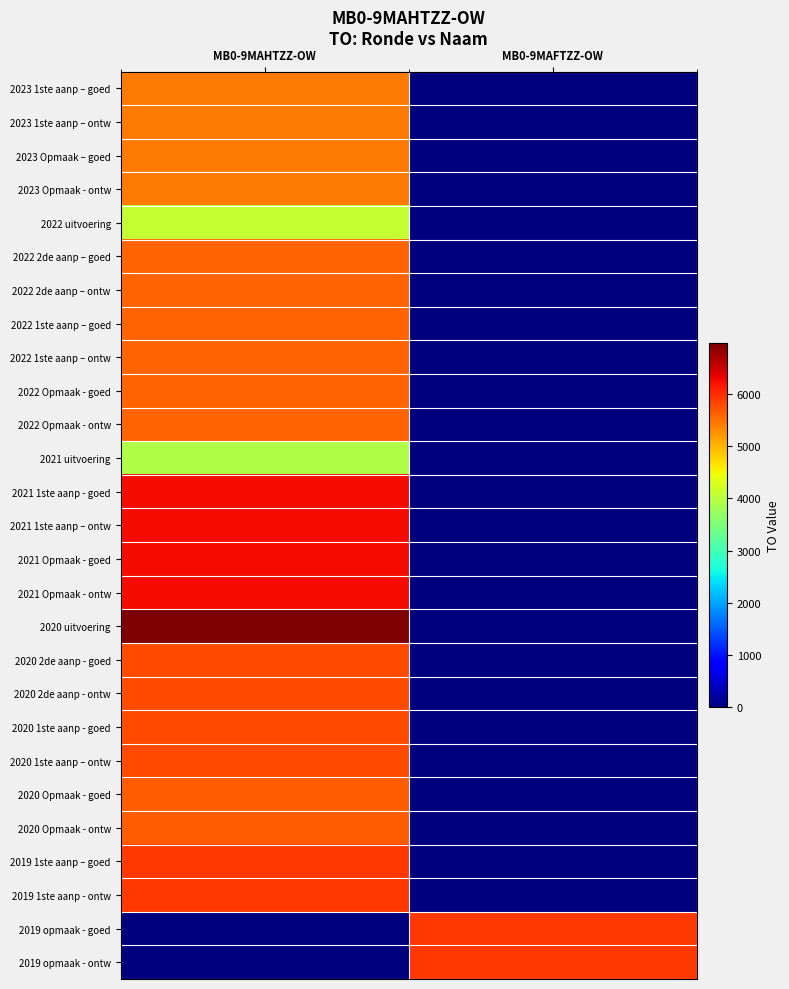

What is the difference between the highest and lowest values at MB0-9MAFTZZ-OW?

5914